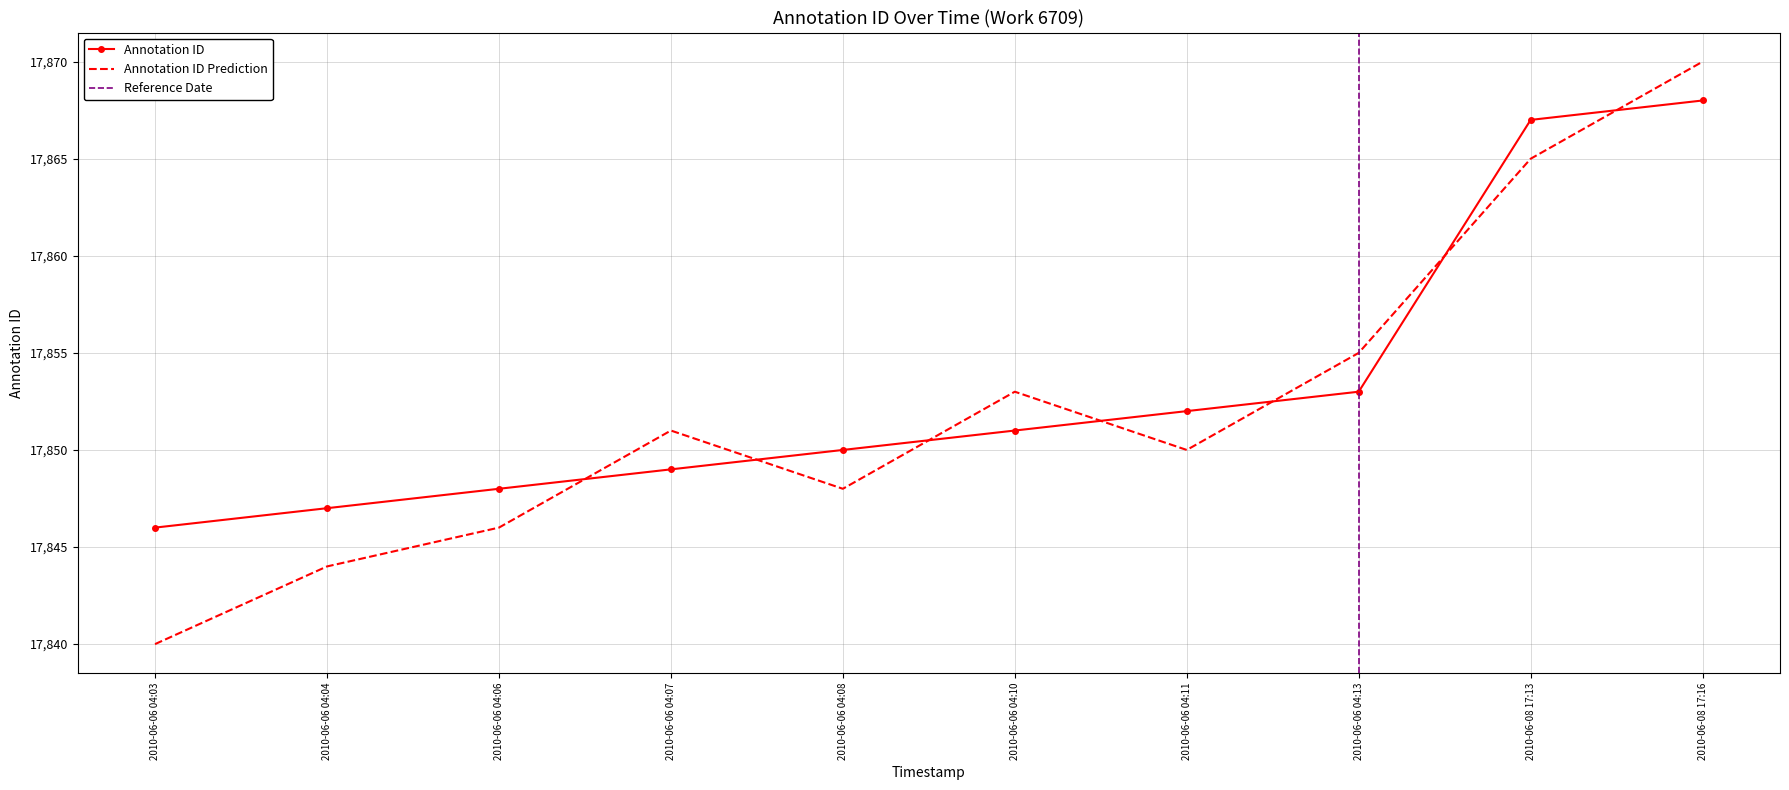

True or false: Annotation ID Prediction has a value of 27242 at 2010-06-06 04:11.

False